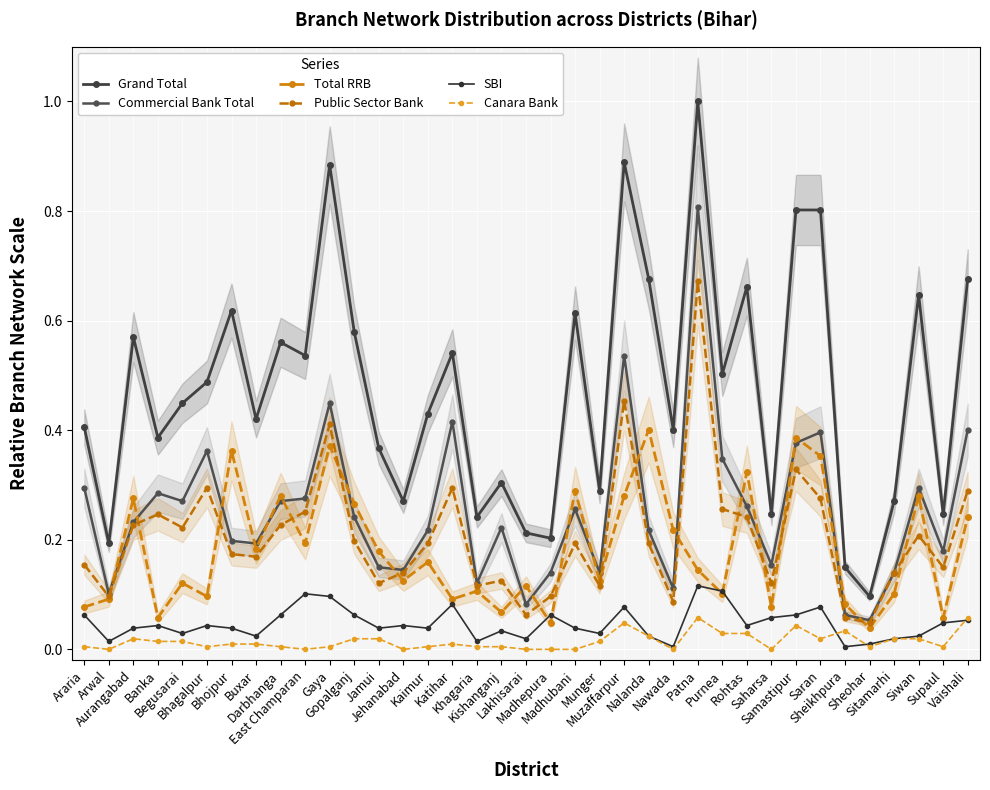

How many intersections are there between Total RRB and SBI?

4